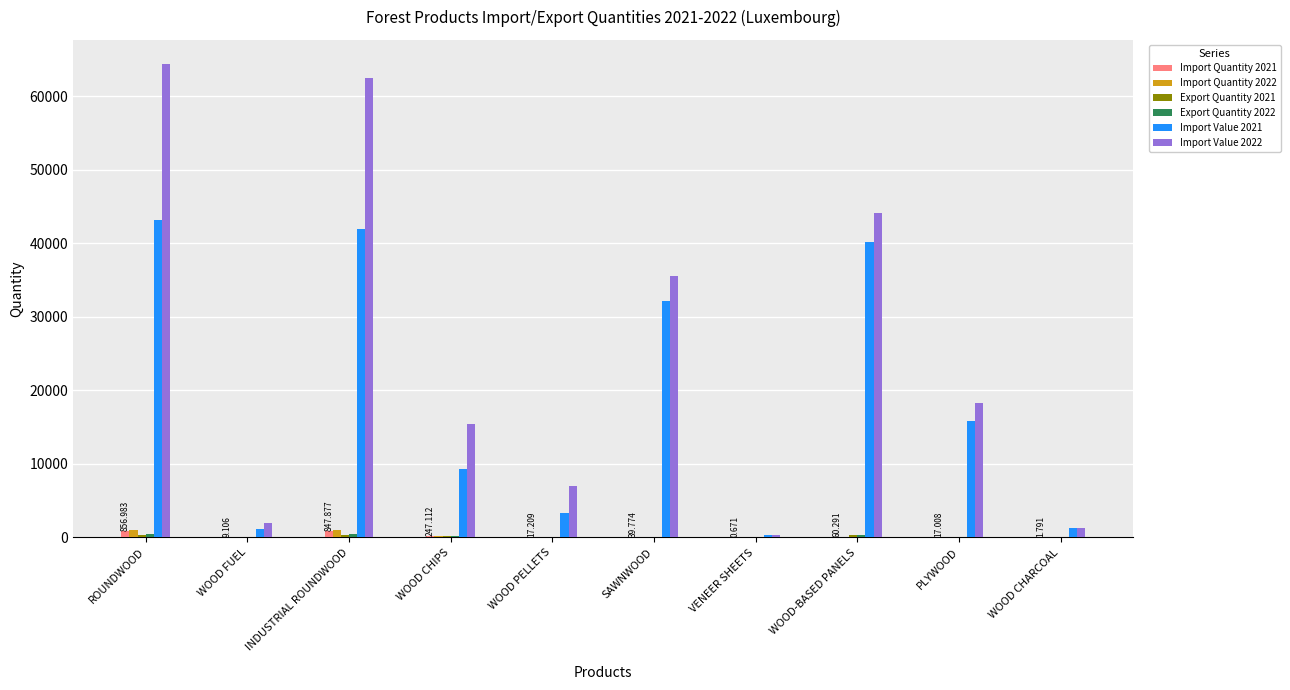

At which category is the sum across all series the highest?

ROUNDWOOD